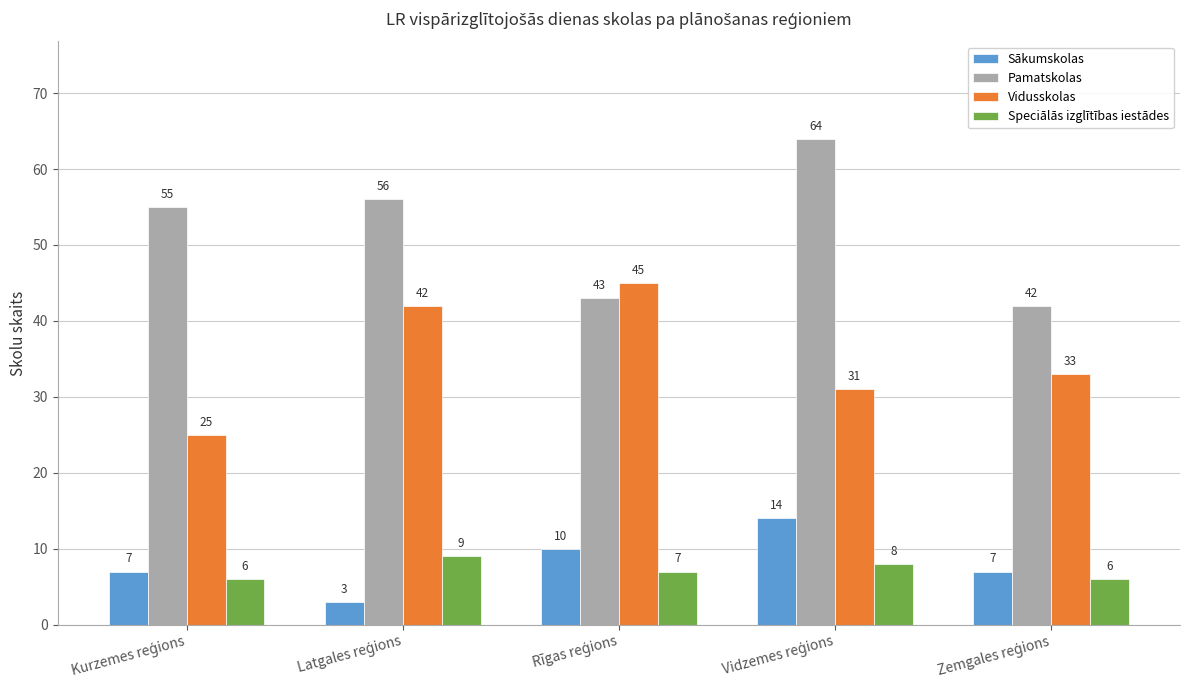

Rank the series by their maximum value, from highest to lowest.

Pamatskolas, Vidusskolas, Sākumskolas, Speciālās izglītības iestādes